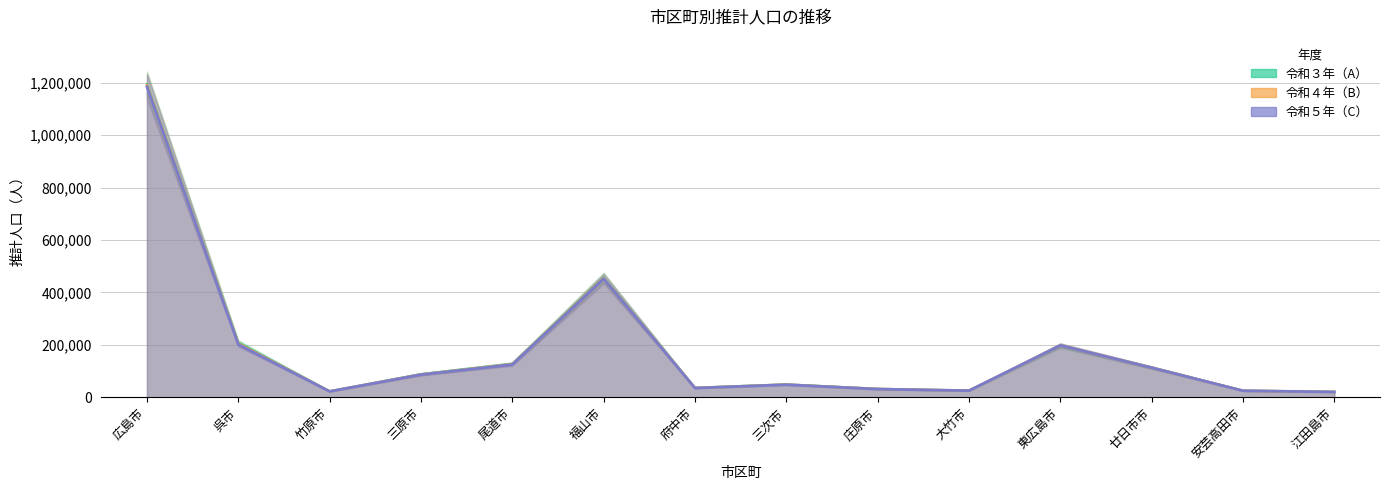

True or false: 令和３年（A） and 令和５年（C） intersect in this chart.

True